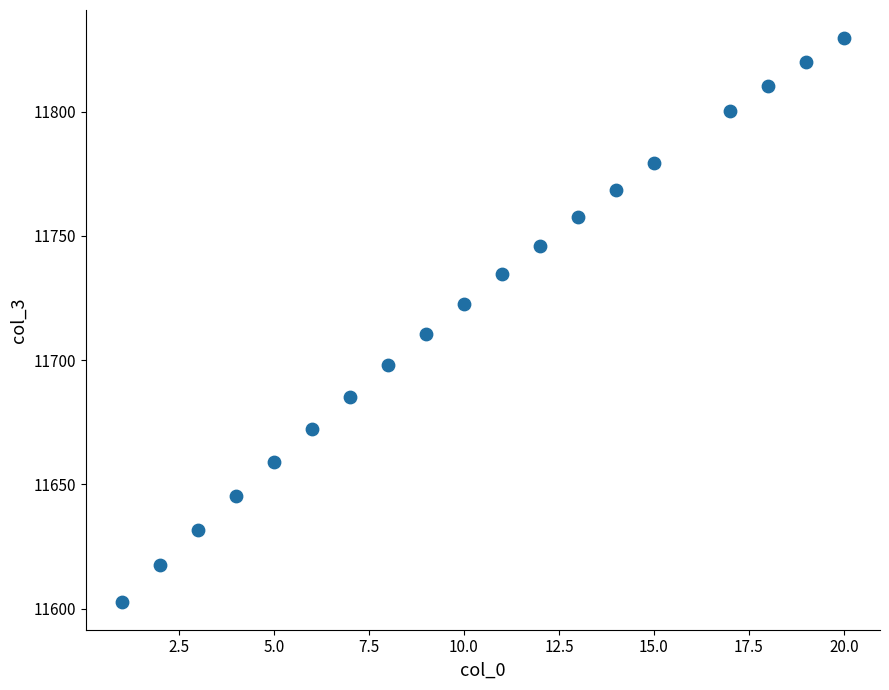

What is the range of Y values (max minus min)?

226.8